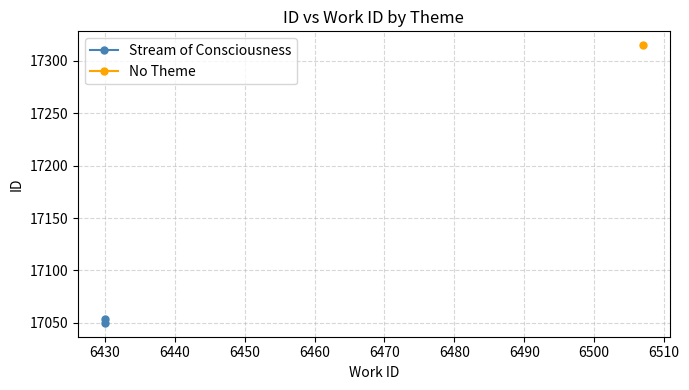

Is this an area chart (filled region under the line)?

No